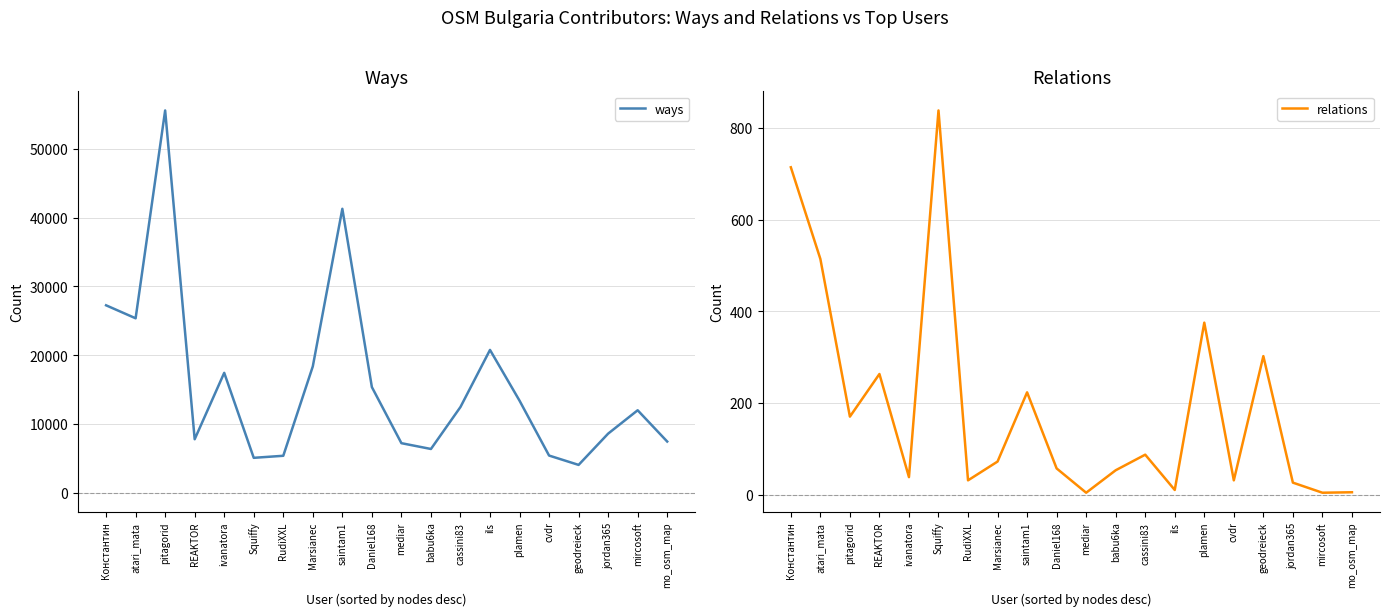

Count the number of categories in the chart.

20